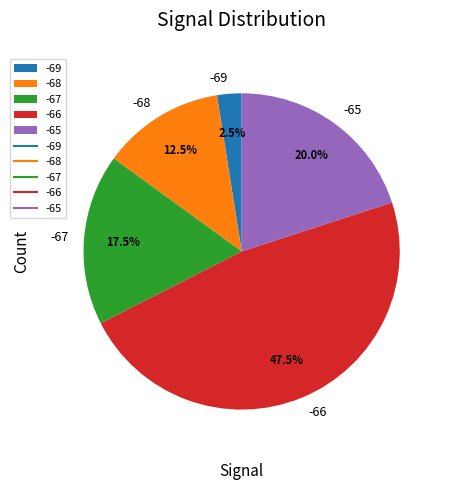

What is the smallest slice in the pie chart?

-69